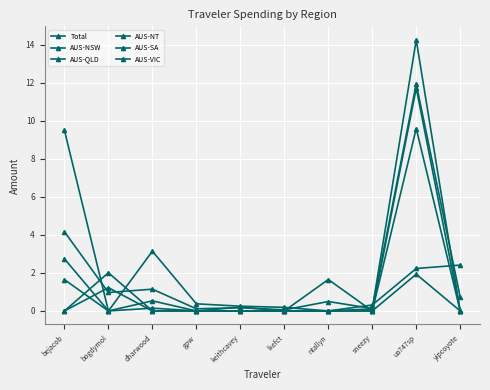

What is the sum of all AUS-SA values?

15.4